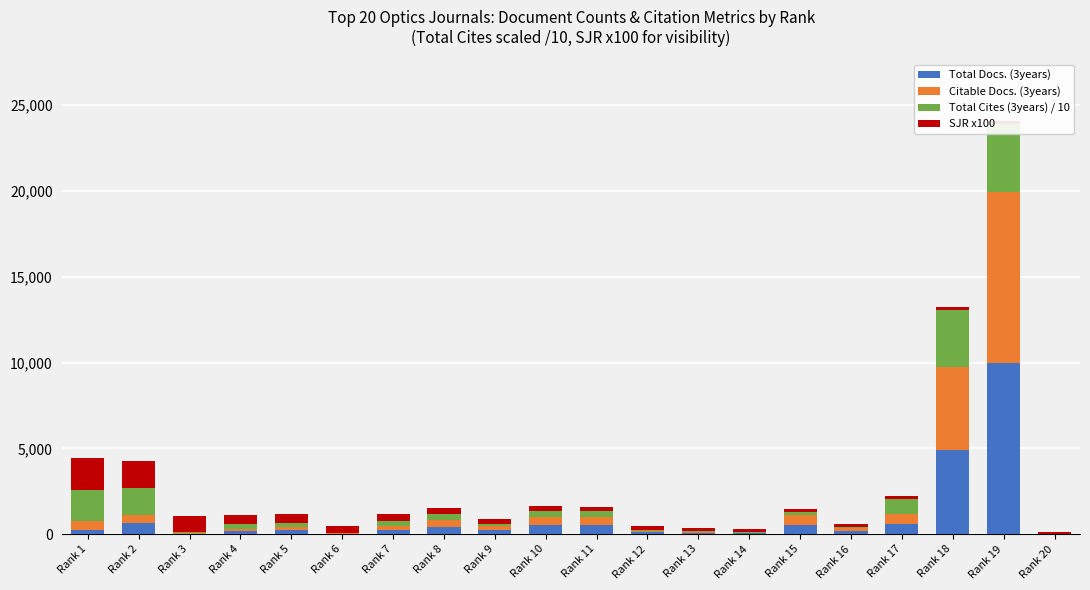

List the series in order of their peak value, lowest first.

SJR x100, Total Cites (3years) / 10, Citable Docs. (3years), Total Docs. (3years)